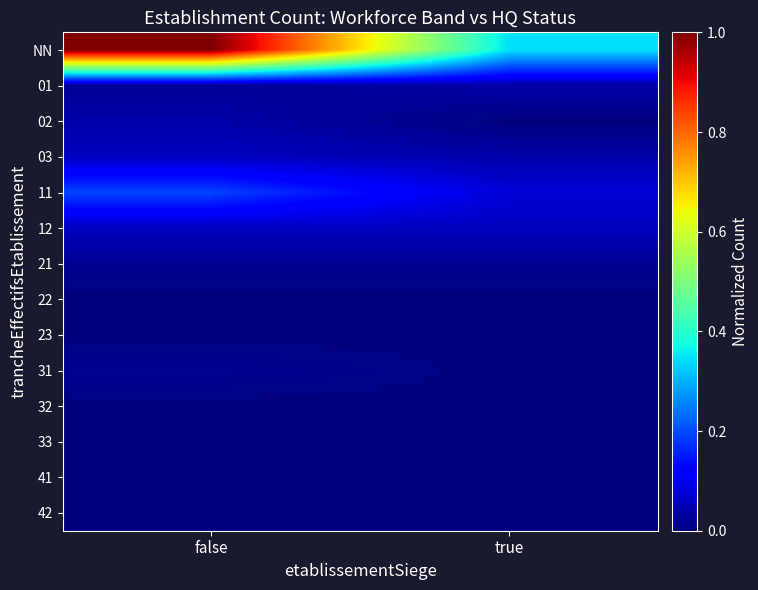

Which series has the widest spread of values?

NN